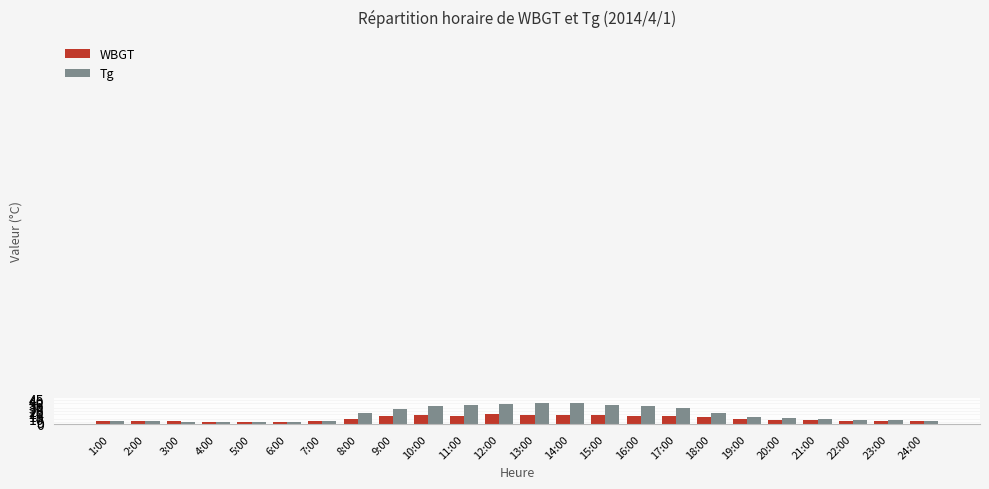

What is the greatest value displayed?

37.7